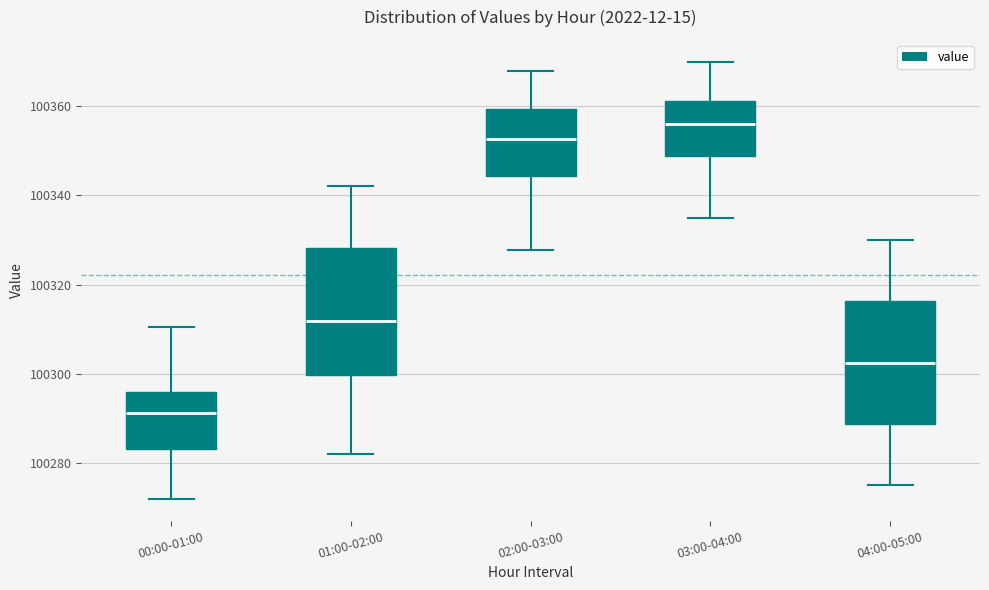

Where does the median line of the box for 01:00-02:00 sit on the y-axis? The values are not printed on the chart, so give them approximately, as read against the axis.

100312